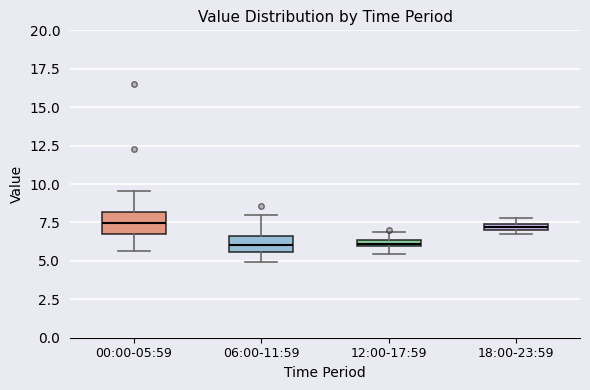

Where does the lower whisker of the box for 00:00-05:59 end on the y-axis? The values are not printed on the chart, so give them approximately, as read against the axis.

5.5